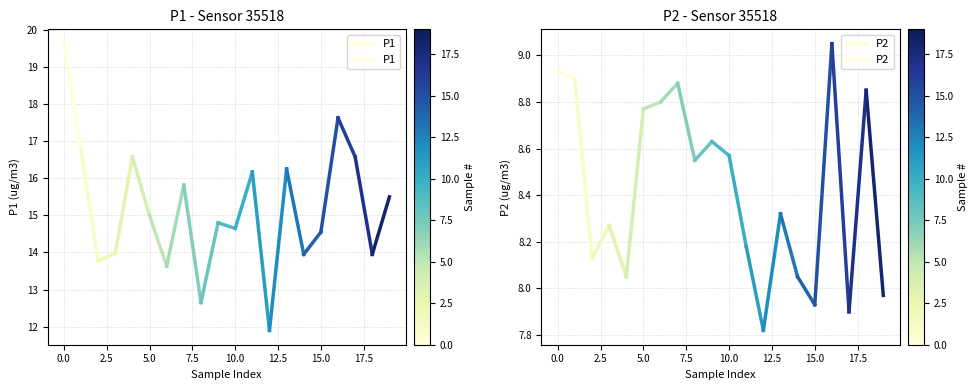

Is it true that P2 equals 8.9 at 0.0?

True